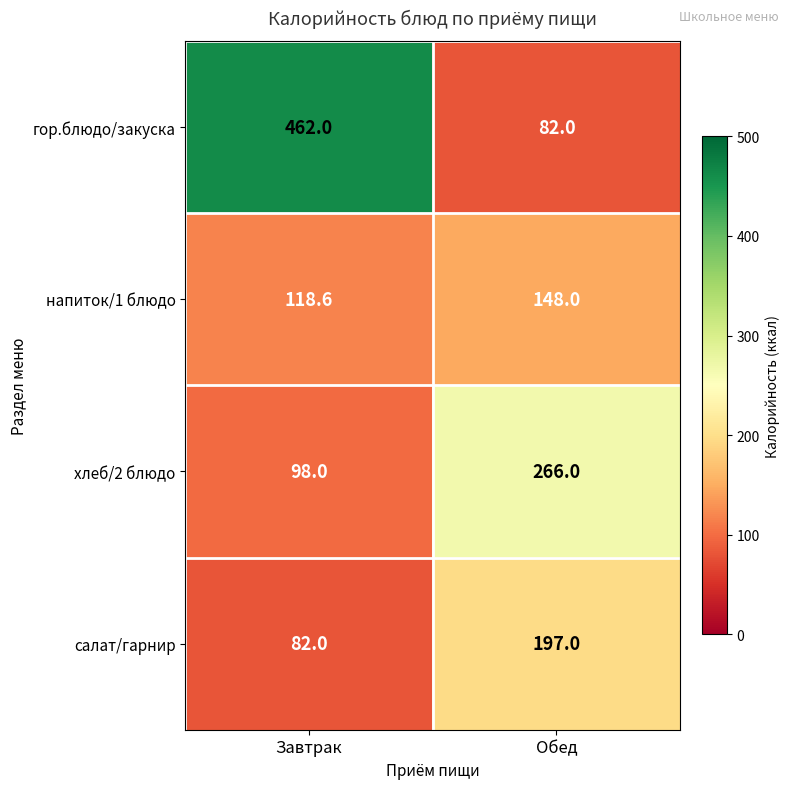

What is the approximate value of гор.блюдо/закуска at Обед?

82.0